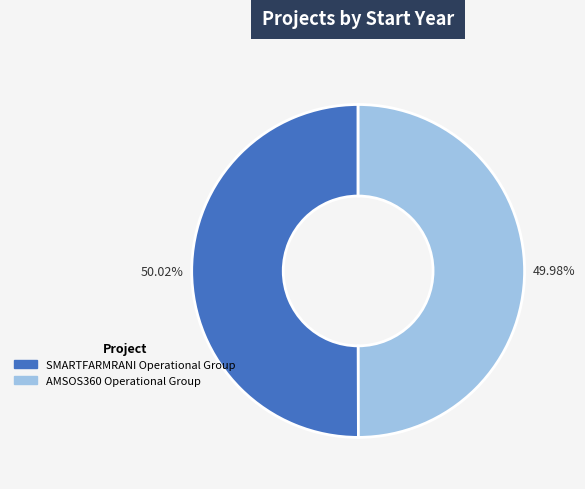

Is the sum of SMARTFARMRANI Operational Group and AMSOS360 Operational Group greater than half?

Yes